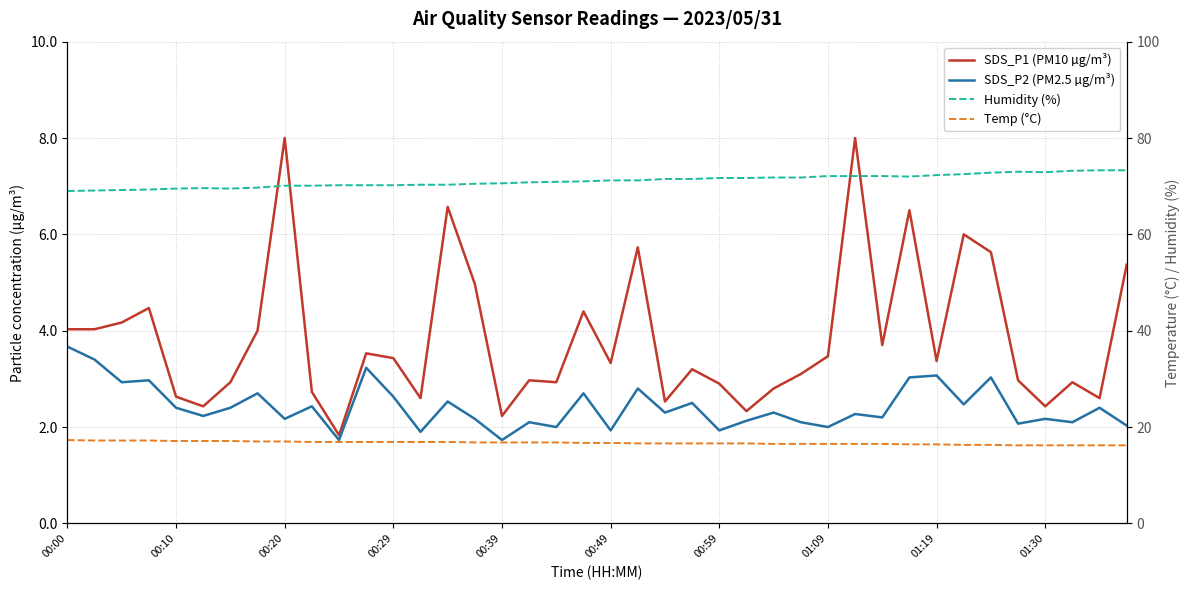

Which has a higher value, 00:29 or 14?

14